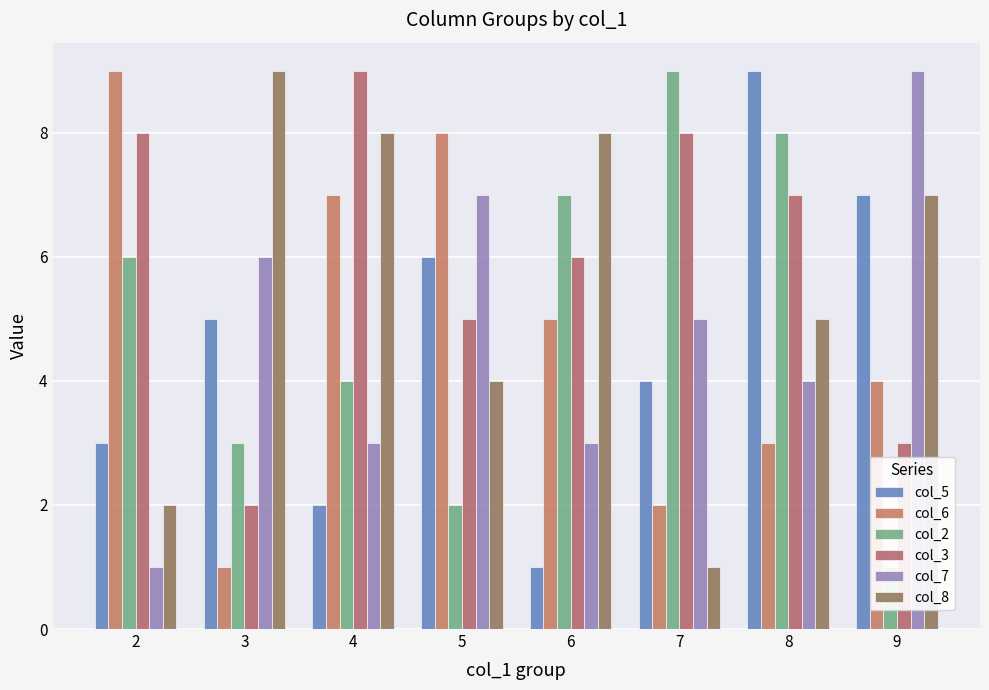

How many data points in col_7 are above 5?

3